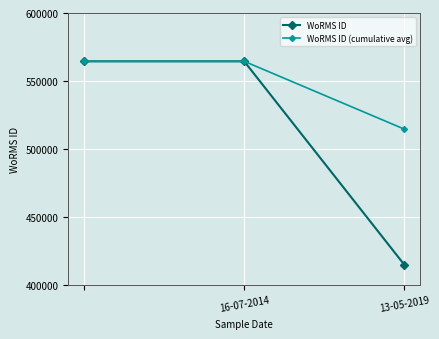

How many values in the WoRMS ID series are below 564479?

1